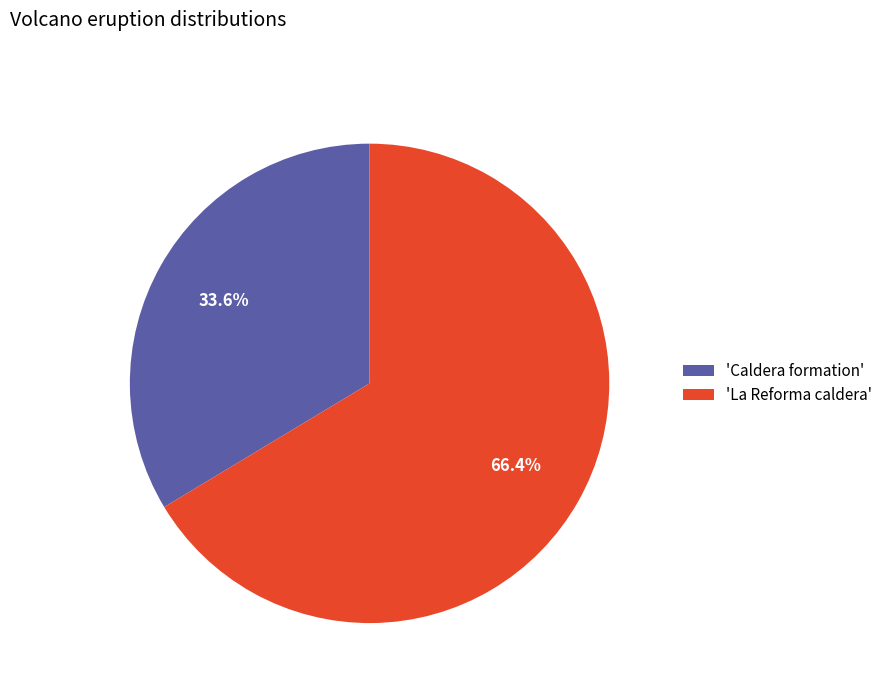

To the nearest percent, what is the average slice percentage?

50%